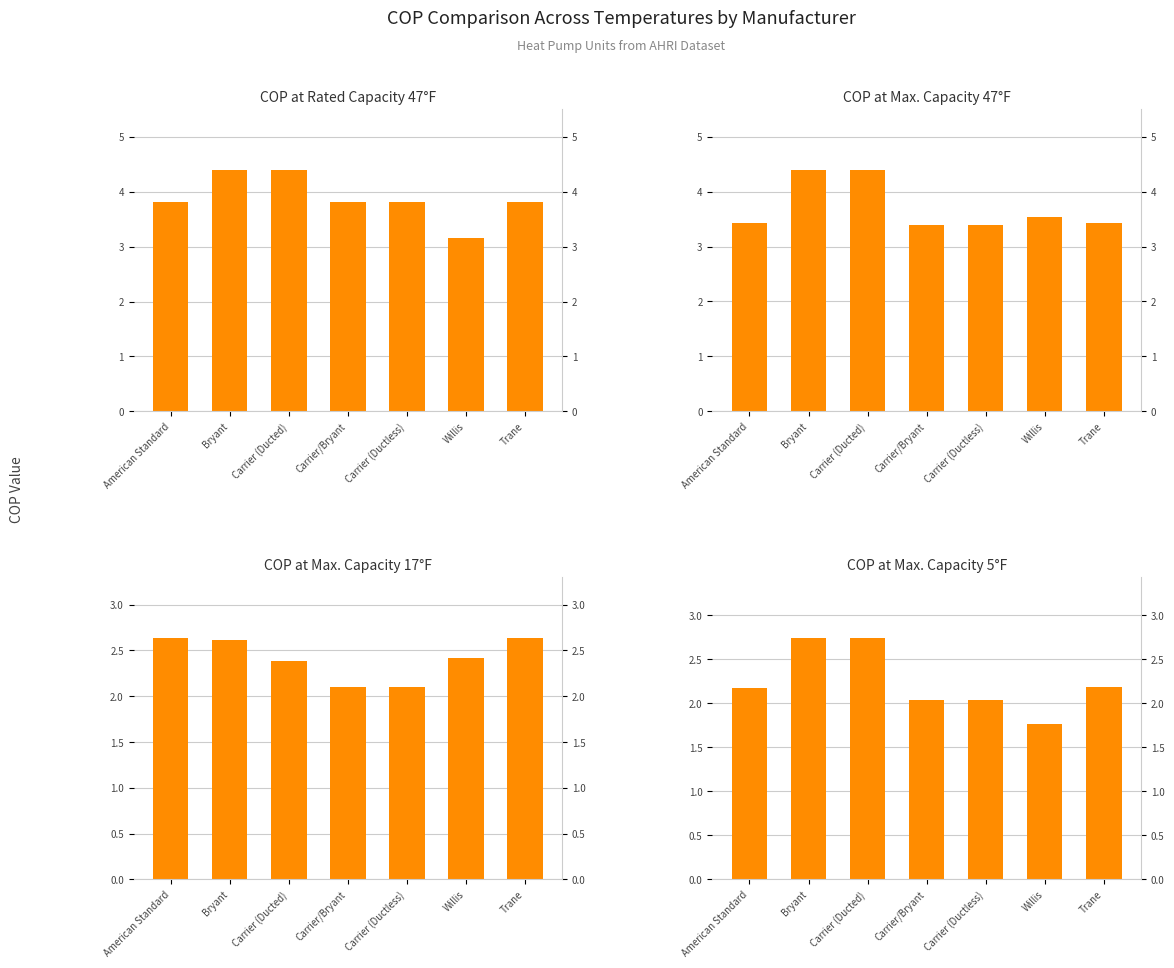

The value of COP at Max. Capacity 17F at Carrier/Bryant is 2.1. True or false?

True